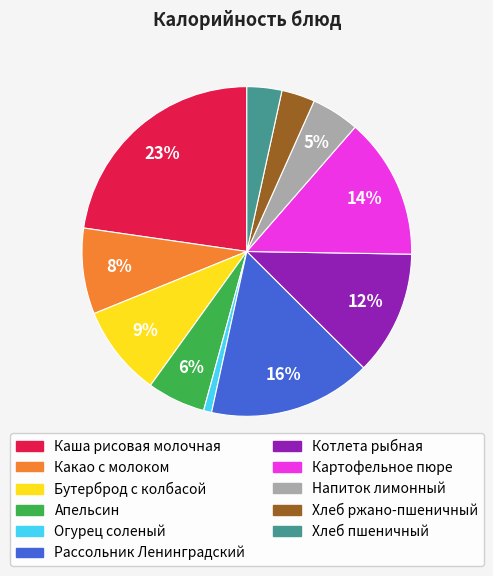

Which has a higher value, Огурец соленый or Апельсин?

Апельсин